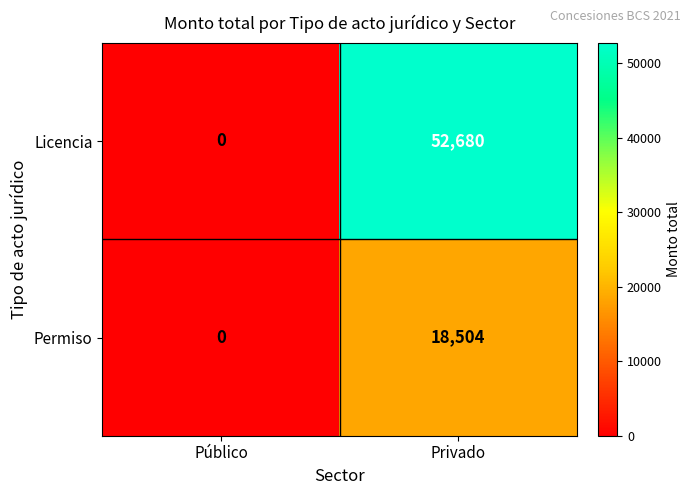

What is the sum of the Permiso values at Público and Privado?

18504